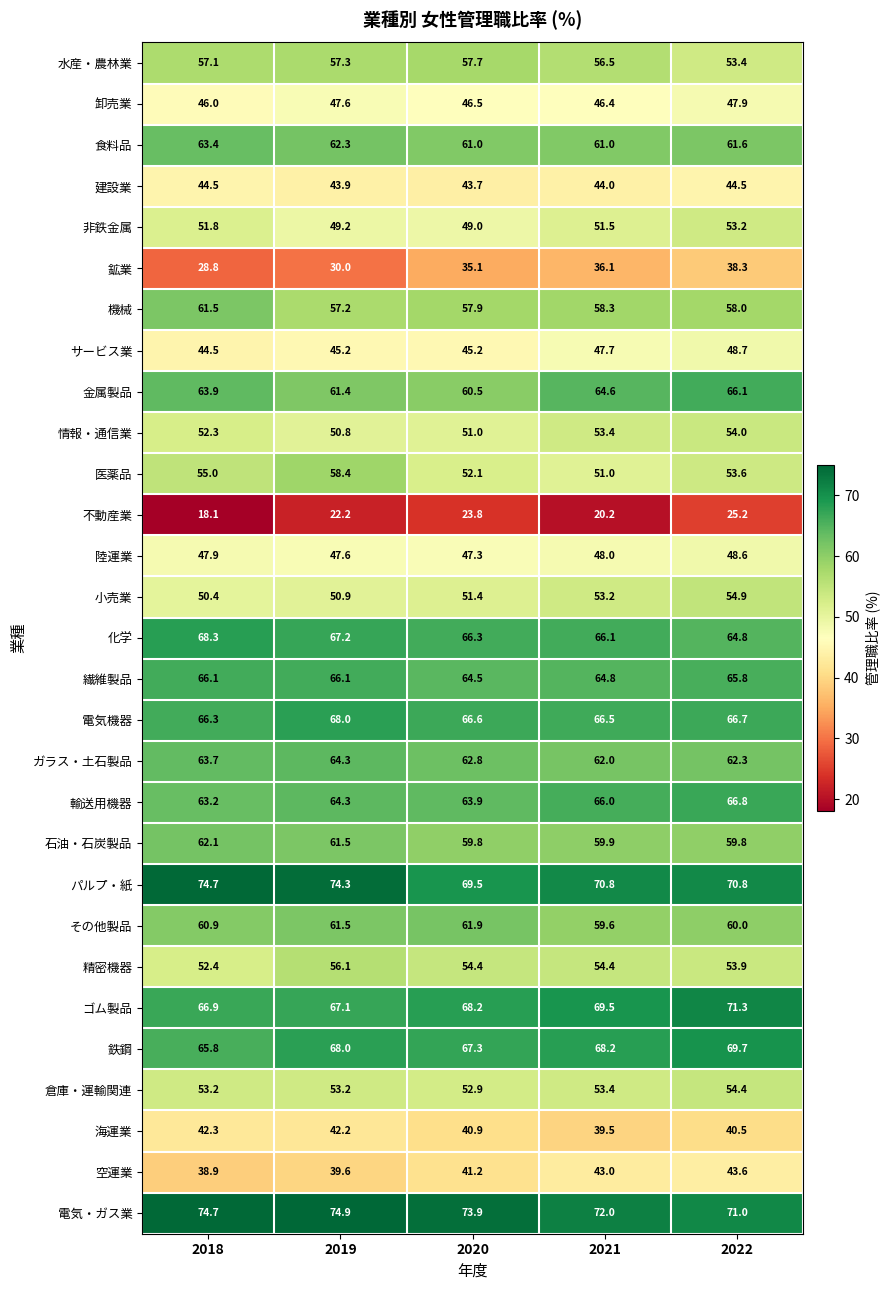

The 電気・ガス業 series shows 103.3 at 2018. True or false?

False